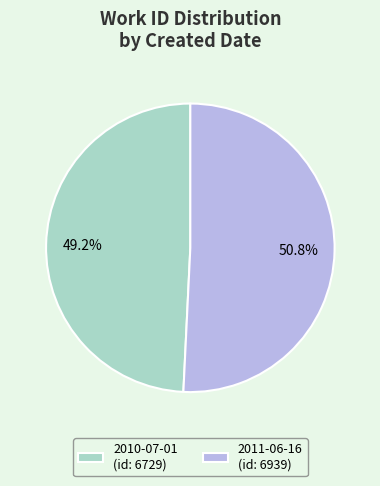

Which category accounts for the majority?

2011-06-16